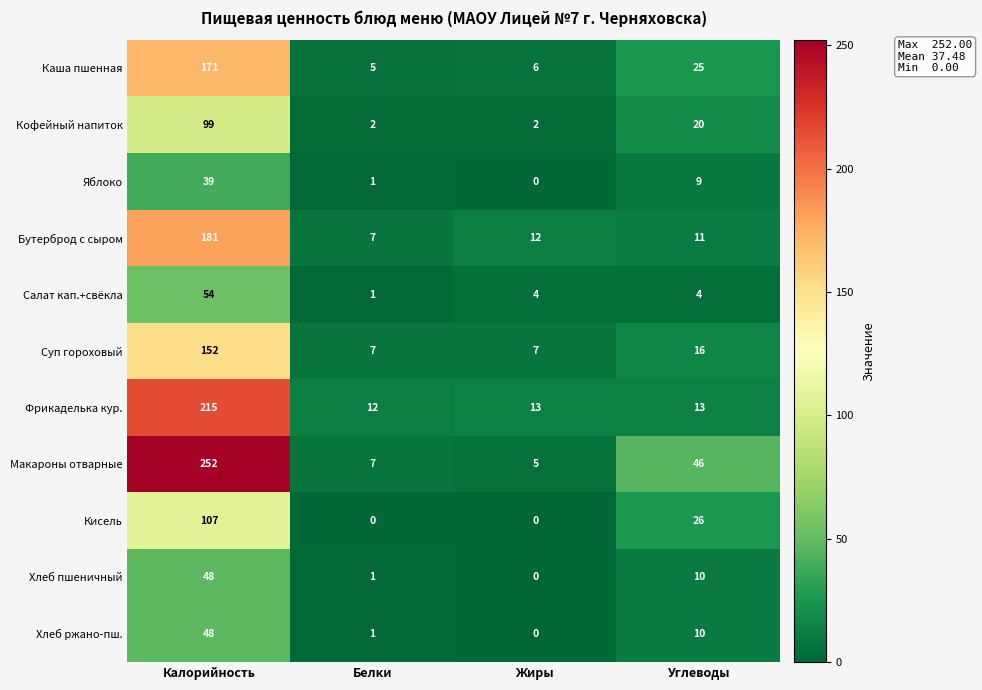

Which series has the largest range (max minus min)?

Макароны отварные